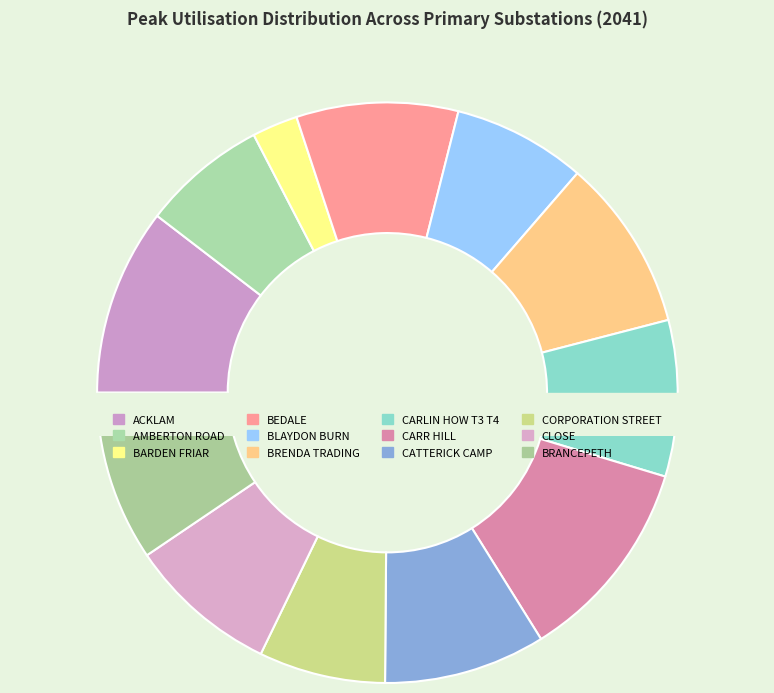

What is the total percentage of ACKLAM and CATTERICK CAMP?

19.4%